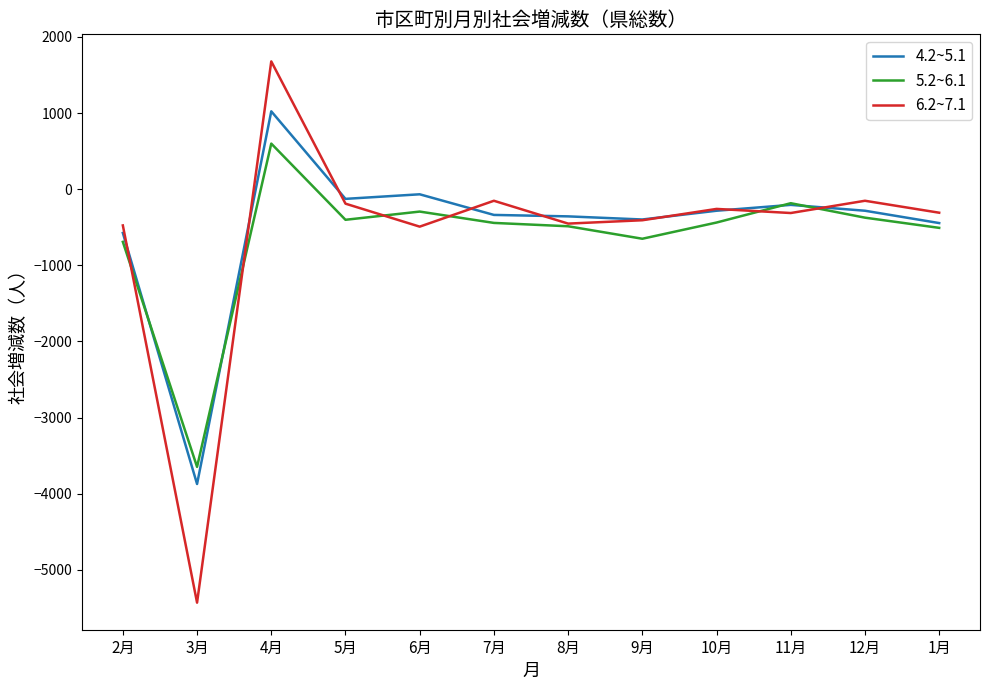

What is the sum of all 5.2~6.1 values?

-7522